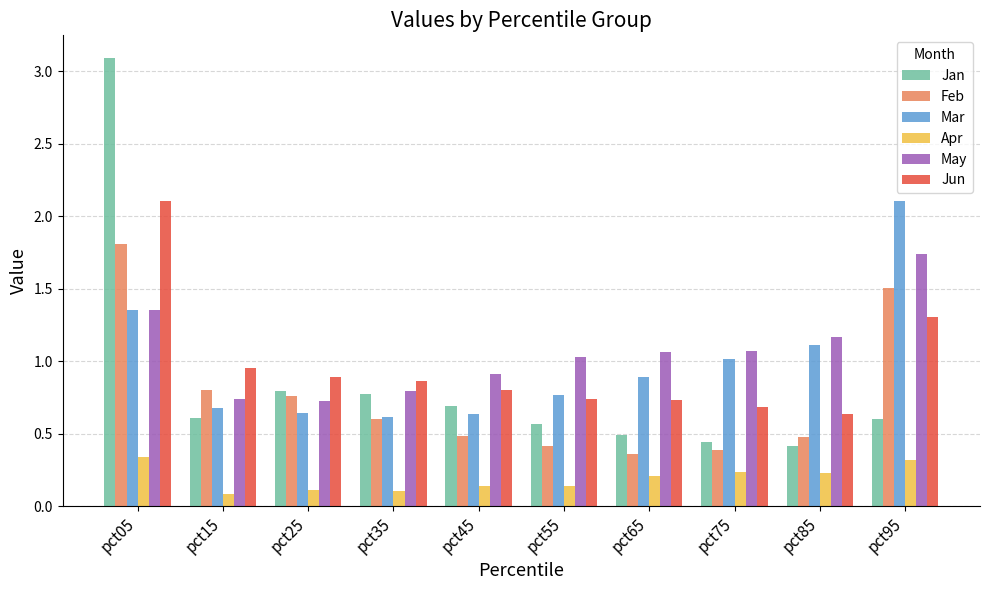

At which category is the sum across all series the highest?

pct05